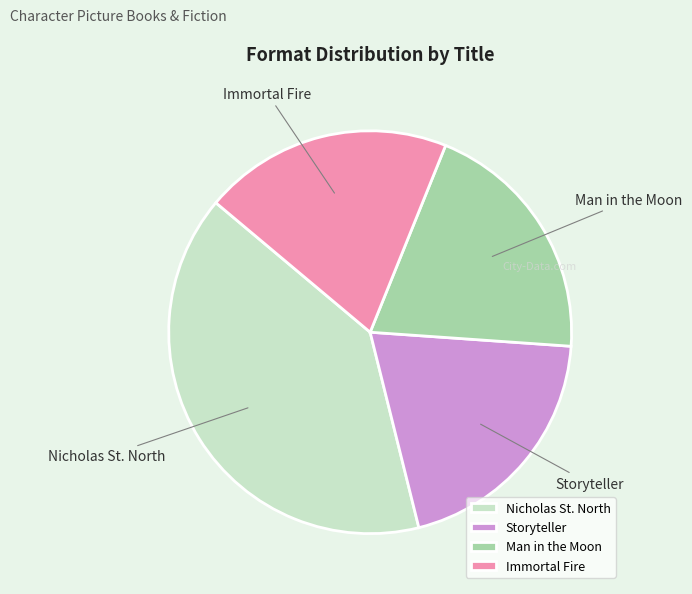

The Man in the Moon slice represents 8% of the pie. True or false?

False